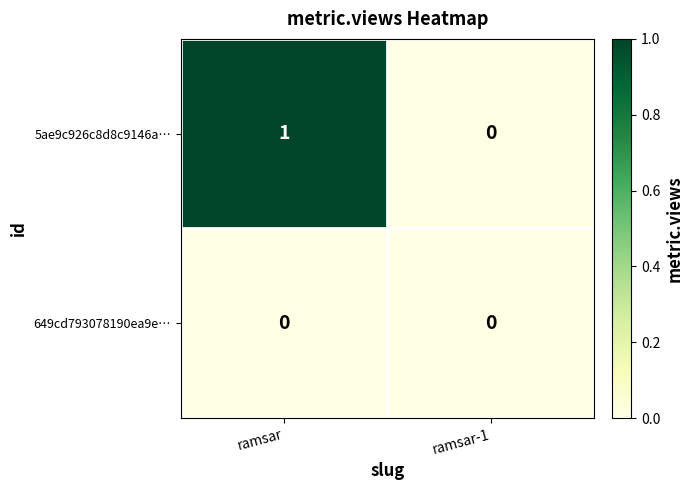

Which series has the largest total across all categories?

5ae9c926c8d8c9146a…